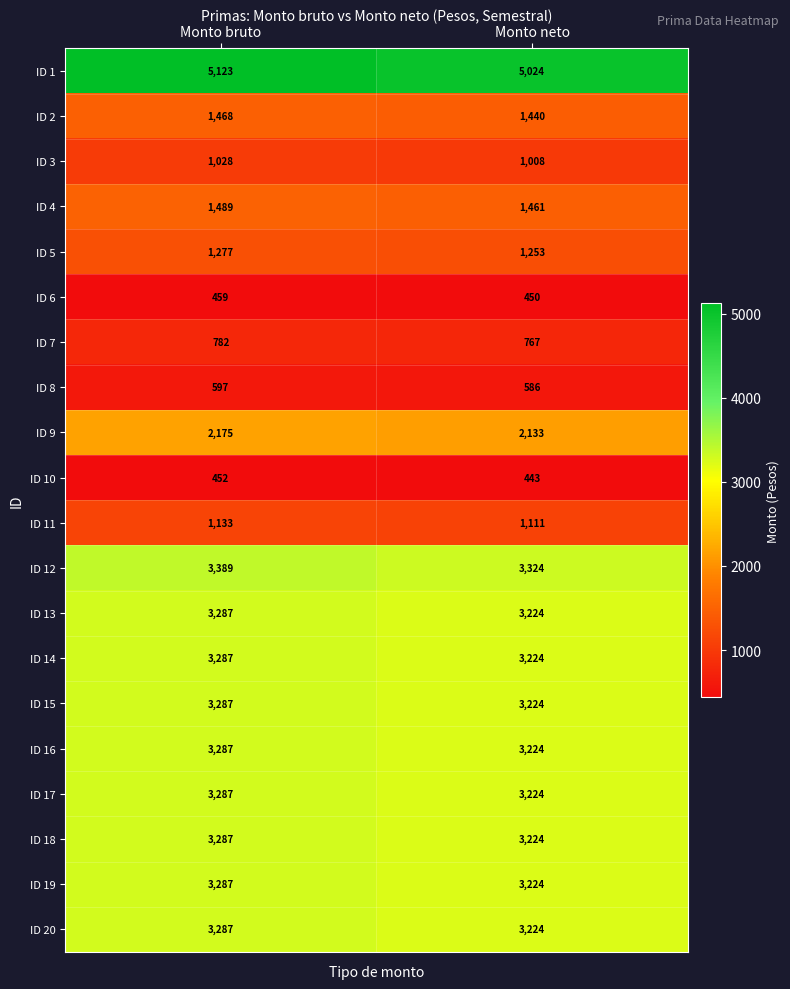

The value of ID 4 at Monto bruto is 378. True or false?

False